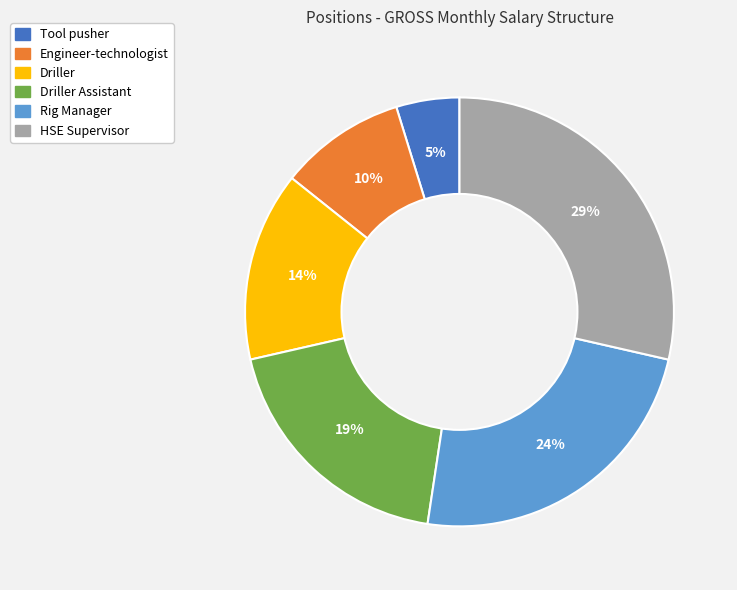

The Driller Assistant slice represents 19% of the pie. True or false?

True